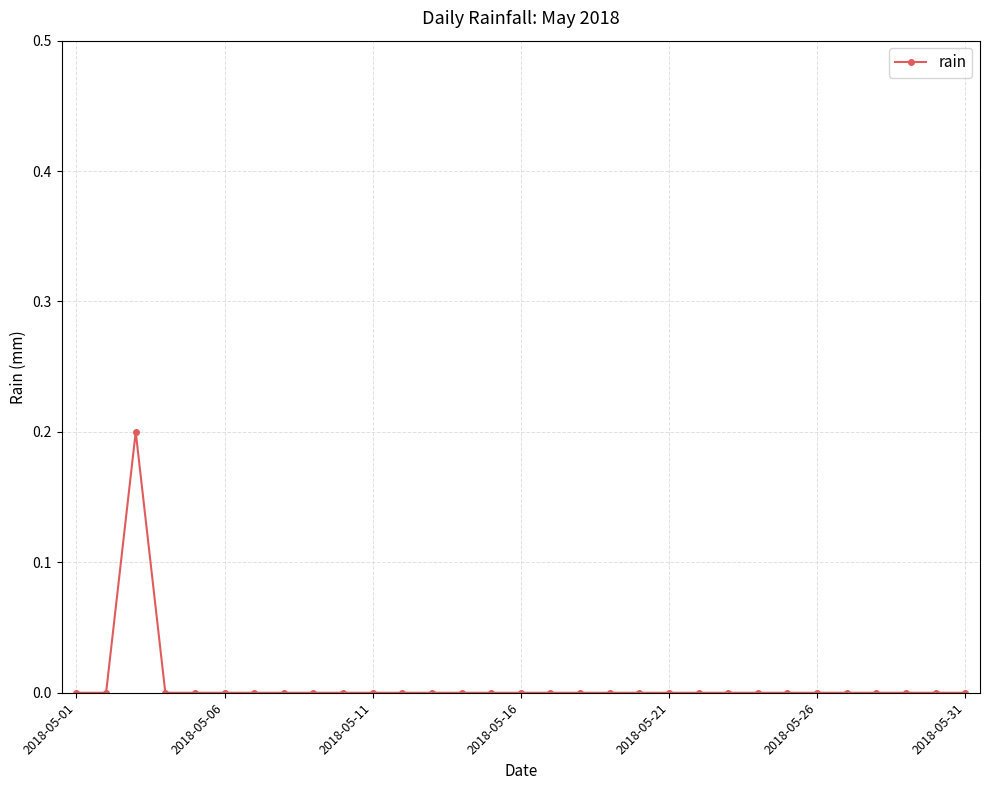

How many lines are shown in the chart?

1